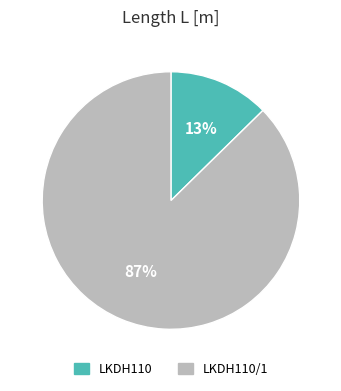

How many slices are in this pie chart?

2